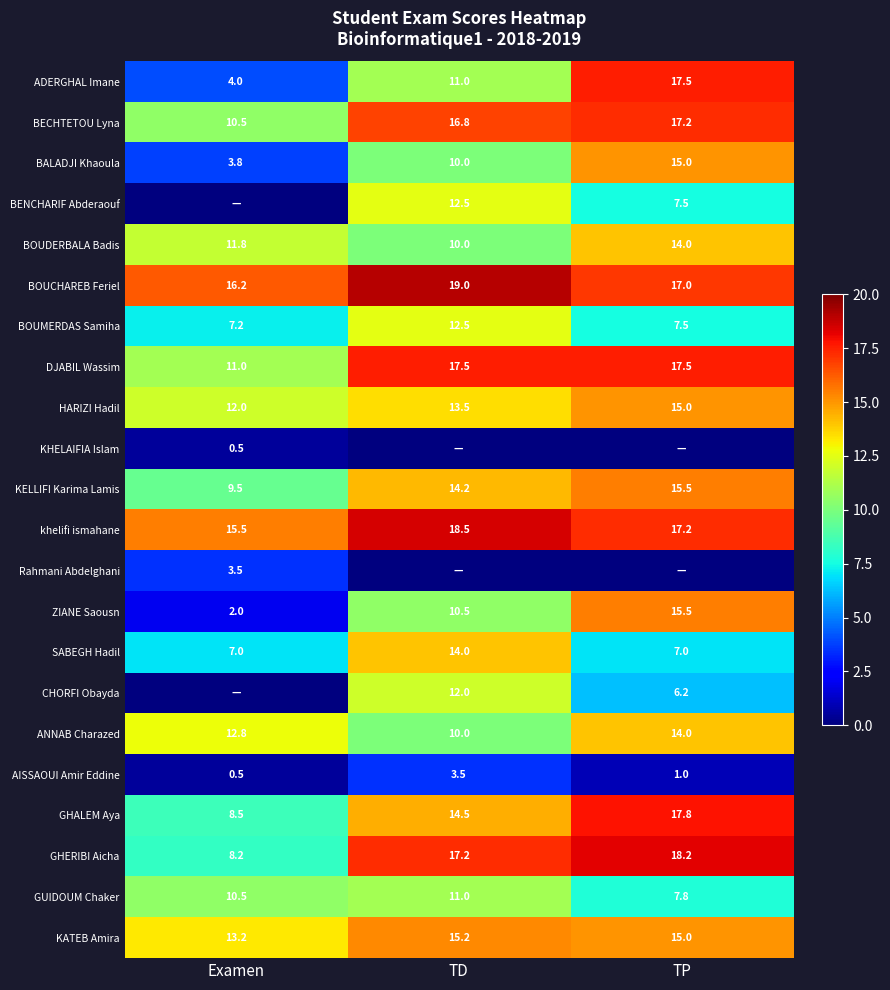

At which category is the sum across all series the highest?

TD